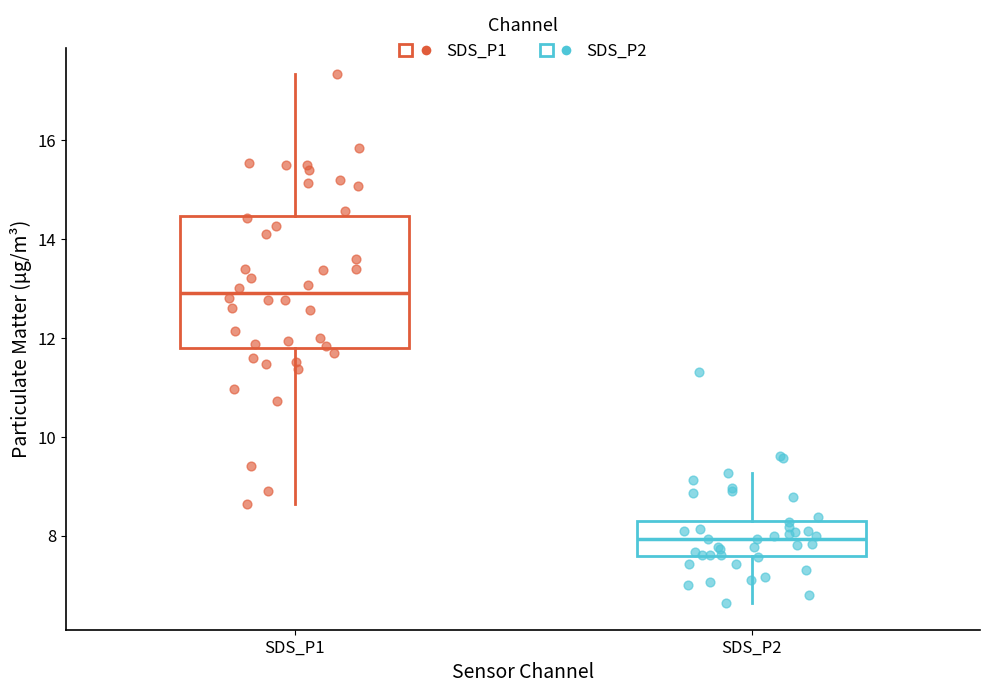

Which box has the highest median line?

SDS_P1